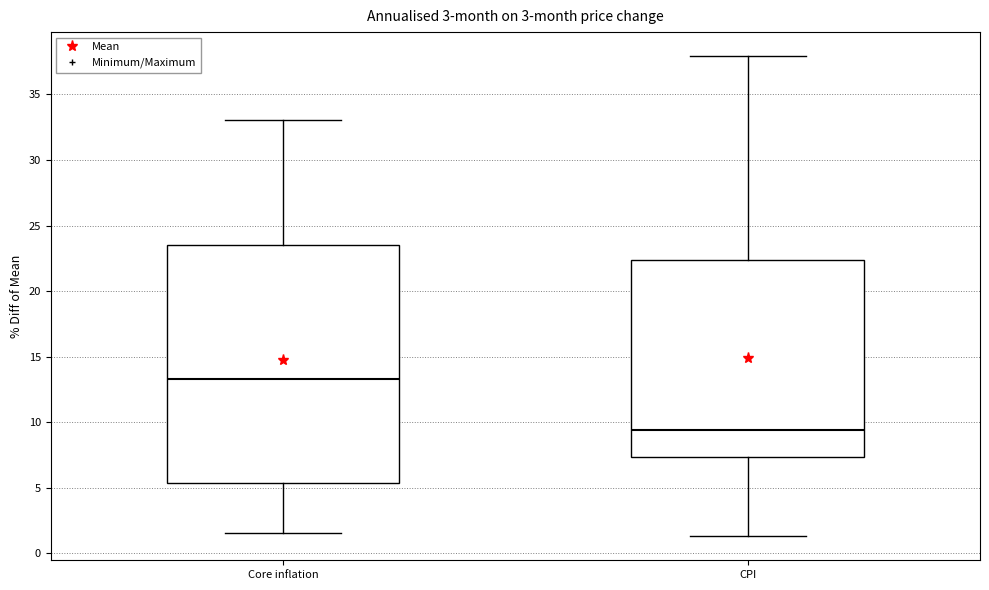

Which box has the highest median line?

Core inflation